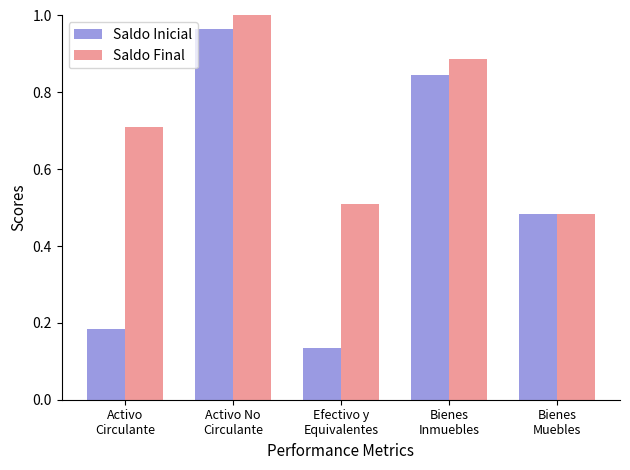

Rank the categories by Saldo Final value from lowest to highest.

Bienes
Muebles, Efectivo y
Equivalentes, Activo
Circulante, Bienes
Inmuebles, Activo No
Circulante